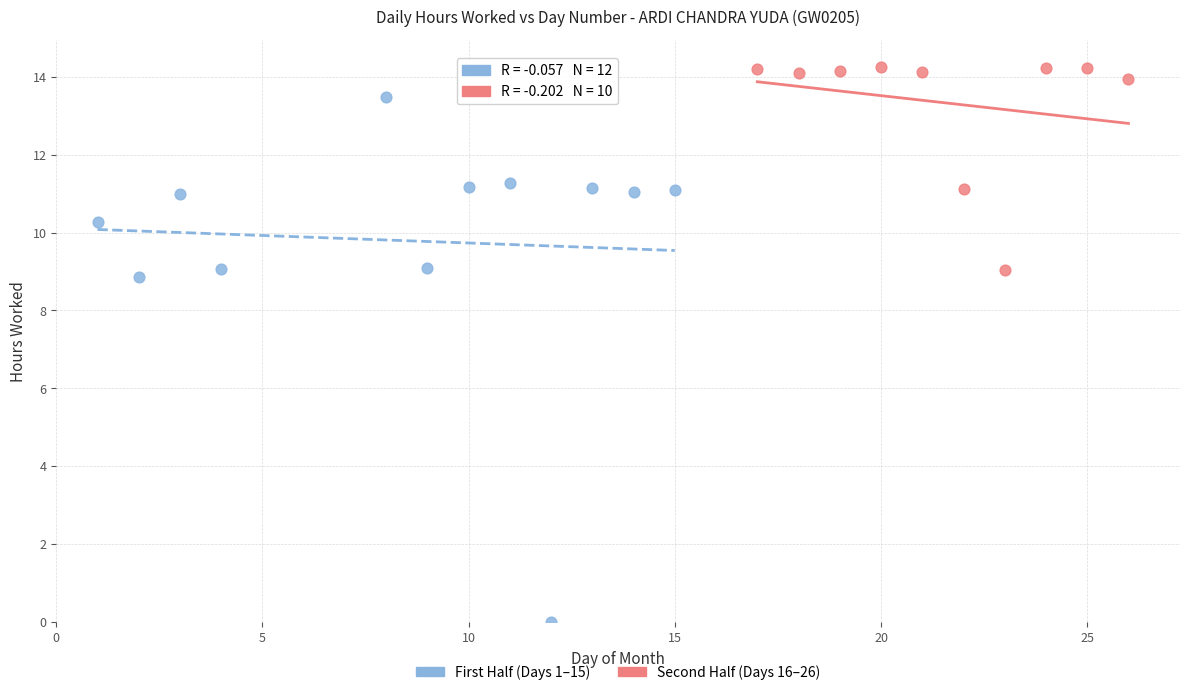

Which series reaches the maximum Y coordinate?

Second Half (Days 16–26)